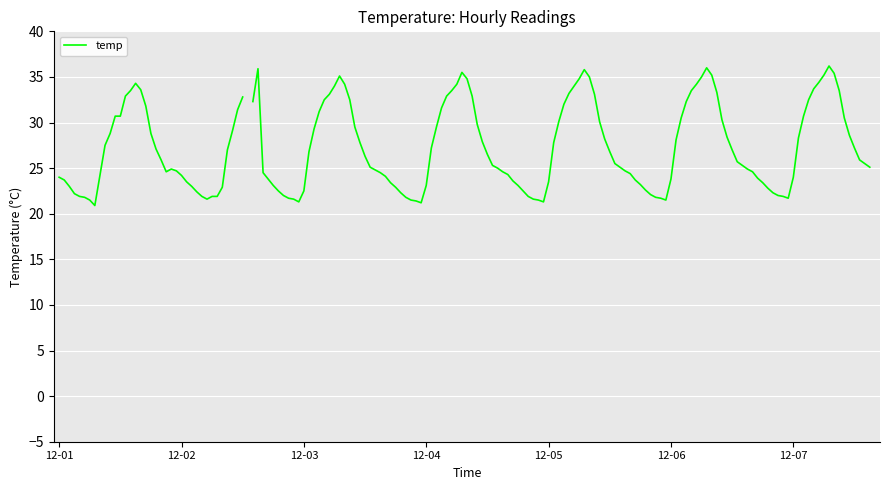

What is the minimum value shown in the chart?

20.9